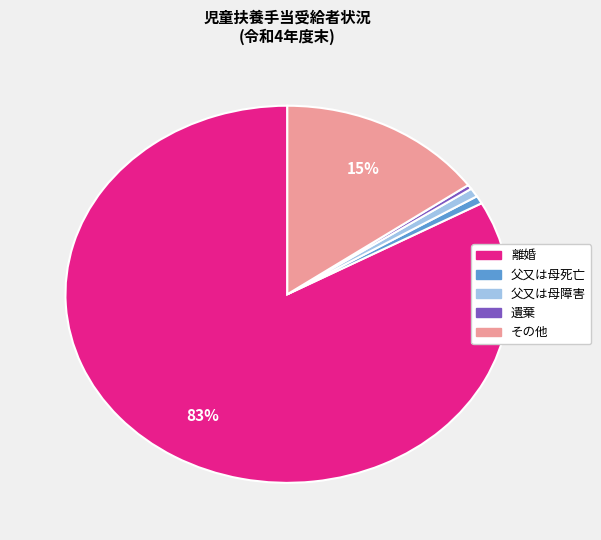

To the nearest percent, what is the average slice percentage?

20%